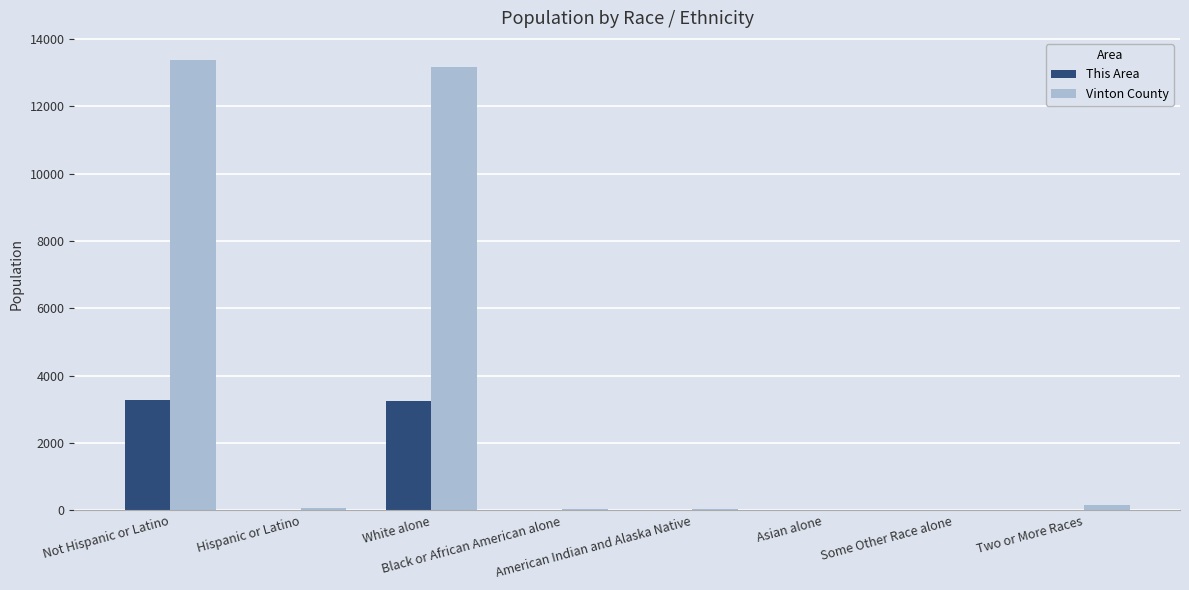

At which label does This Area first exceed 16?

Not Hispanic or Latino